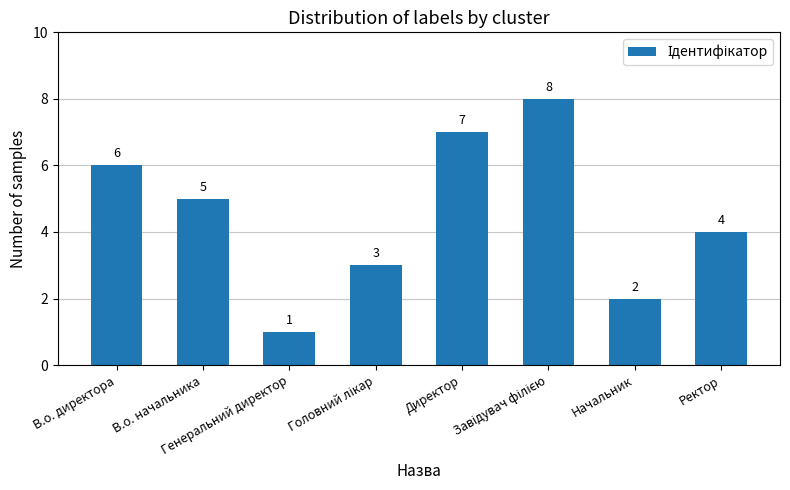

What is the change in value from В.о. директора to Генеральний директор?

-5